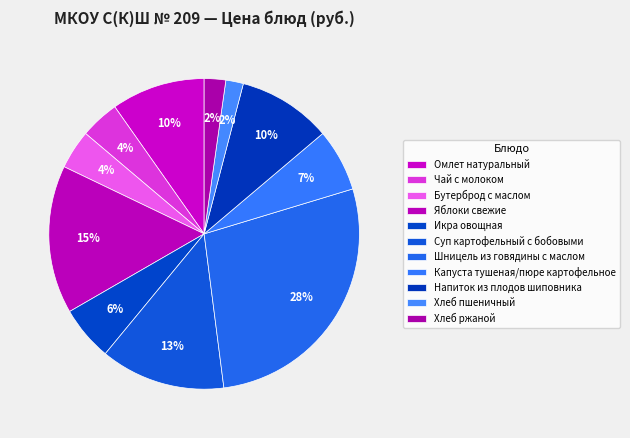

The Омлет натуральный slice represents 10% of the pie. True or false?

True